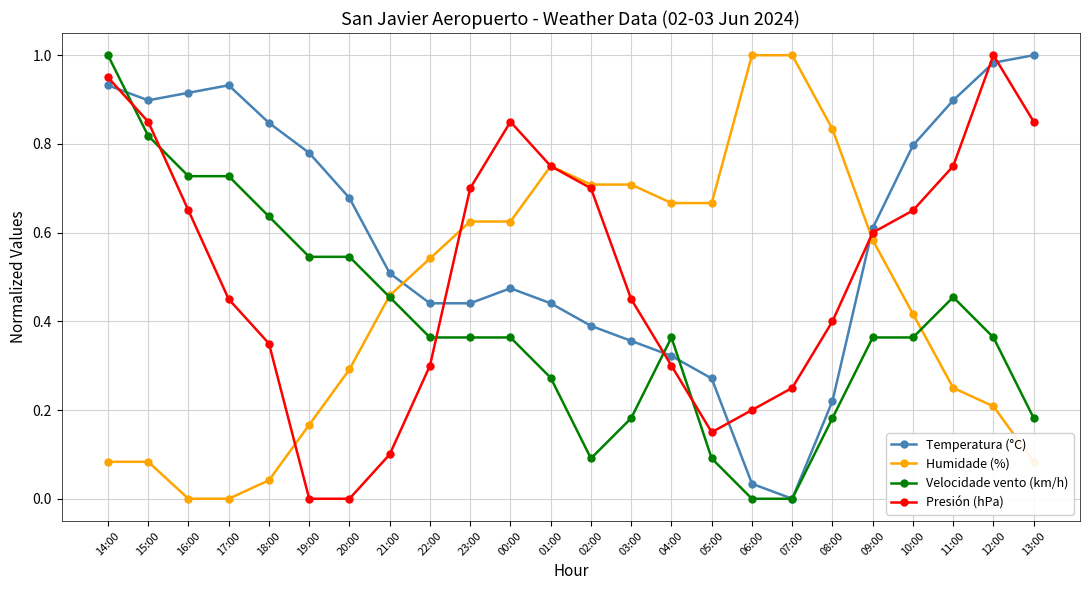

What is the label of the 6th point from the right?

08:00